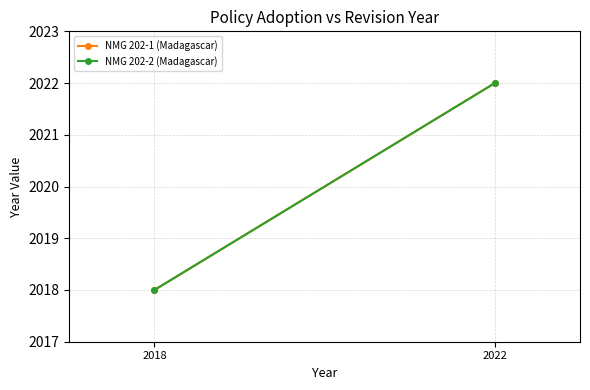

What is the greatest value displayed?

2022